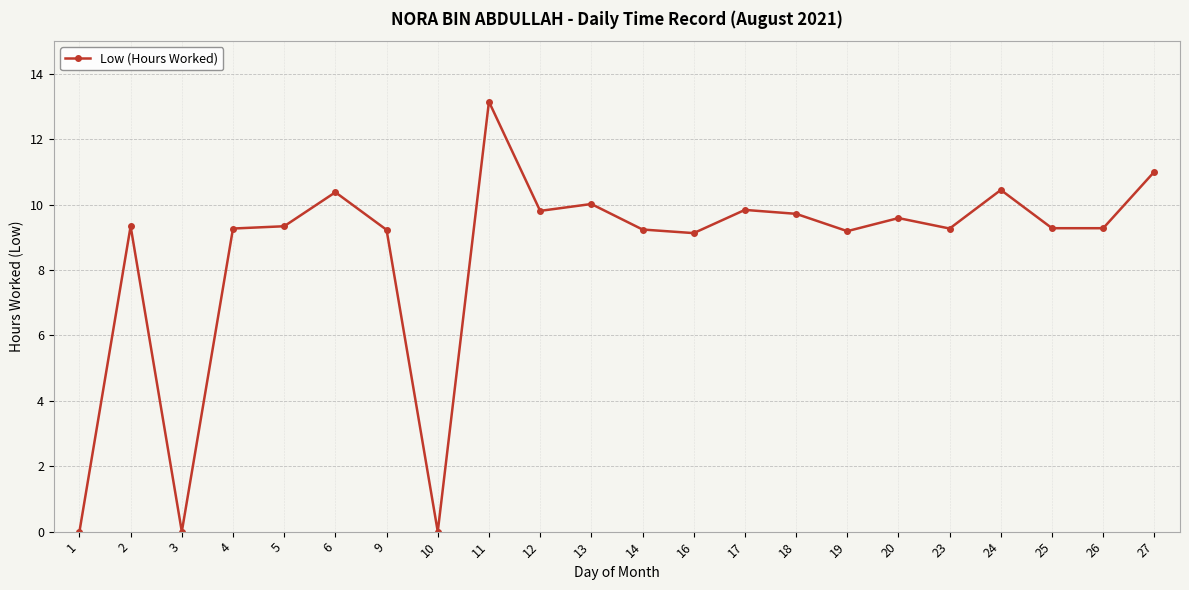

What value does the data have at 27?

11.0